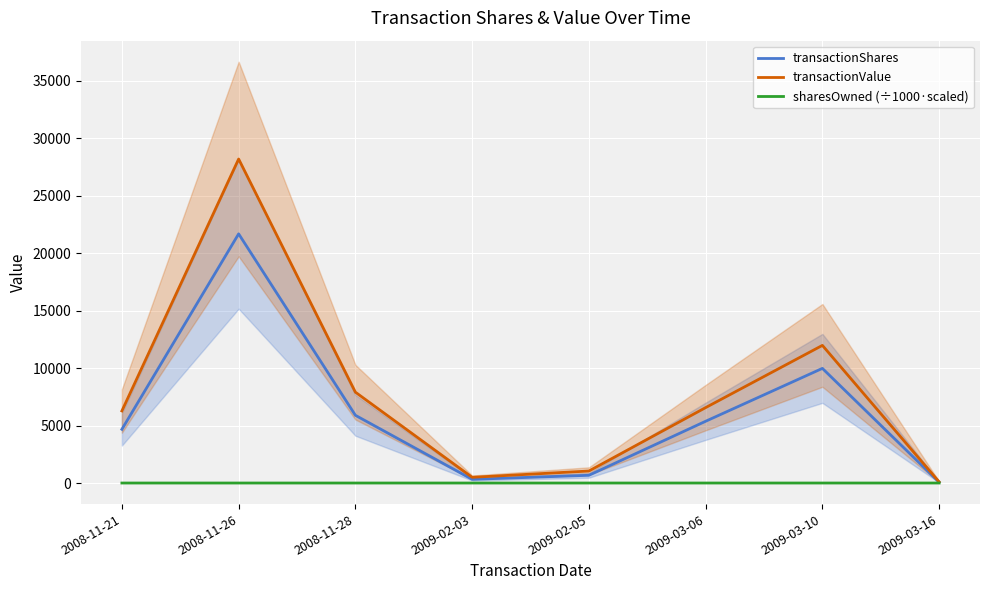

Which category has the highest value across all series?

2008-11-26